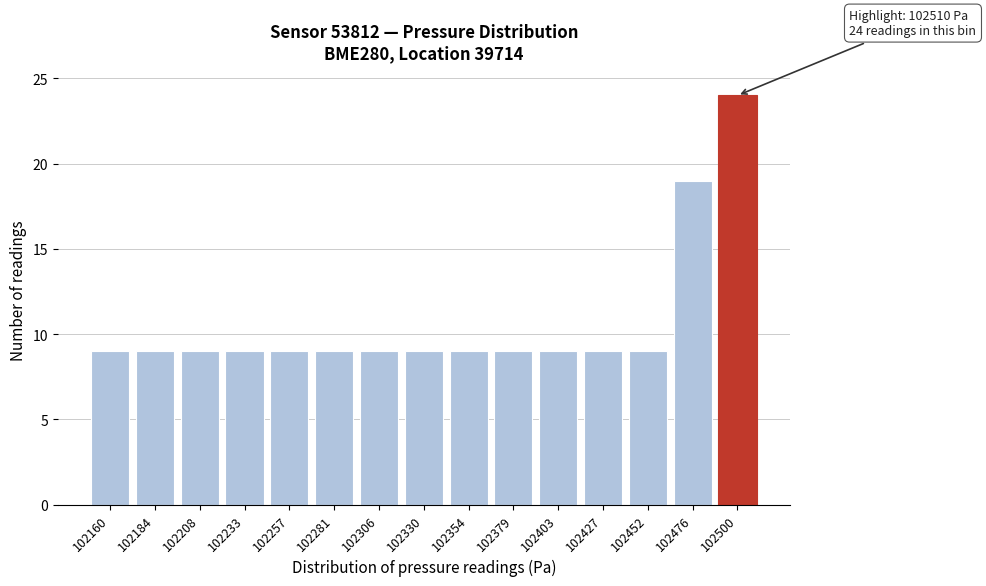

Reading left to right, extract all data points from this chart.

102160=9	102184=9	102208=9	102233=9	102257=9	102281=9	102306=9	102330=9	102354=9	102379=9	102403=9	102427=9	102452=9	102476=19	102500=24